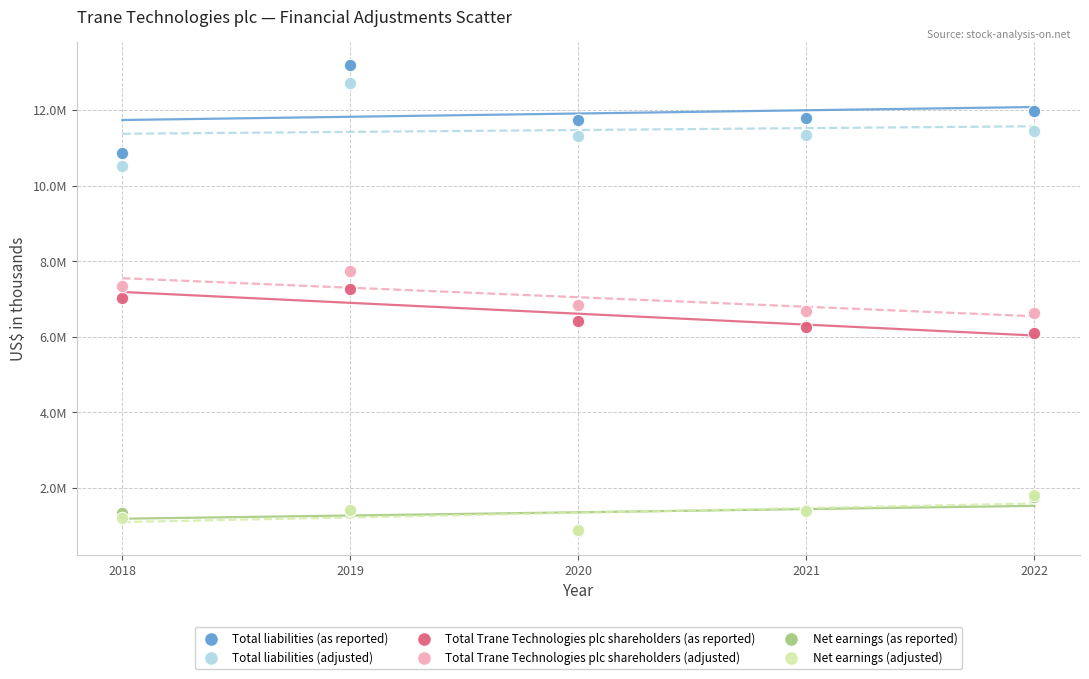

Which series contains the highest Y value?

Total liabilities (as reported)